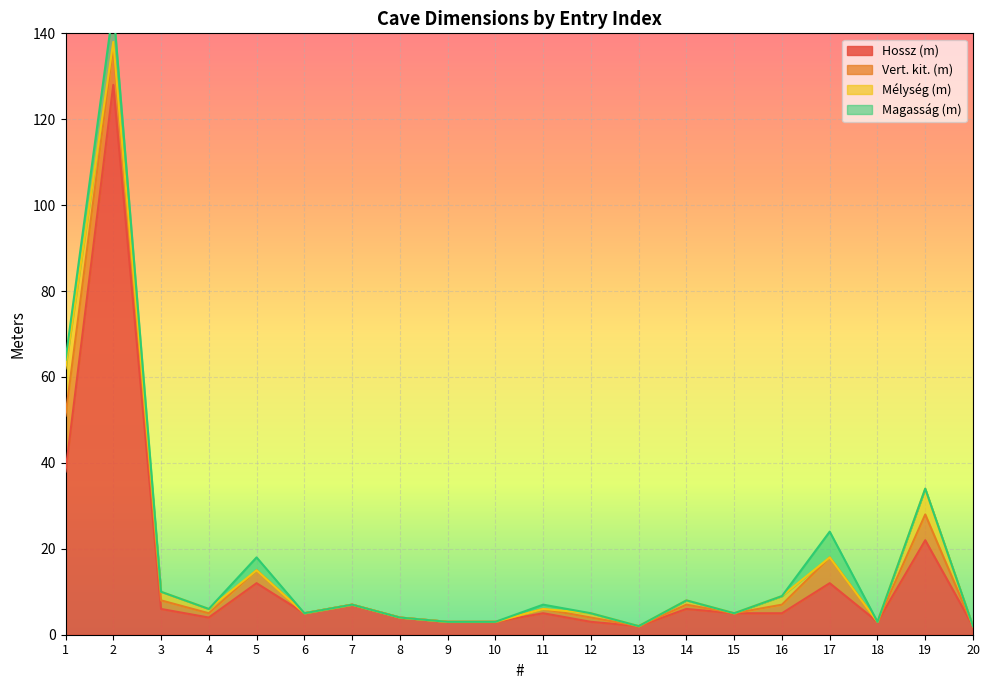

What is the difference between the maximum and minimum values in the Hossz (m) series?

126